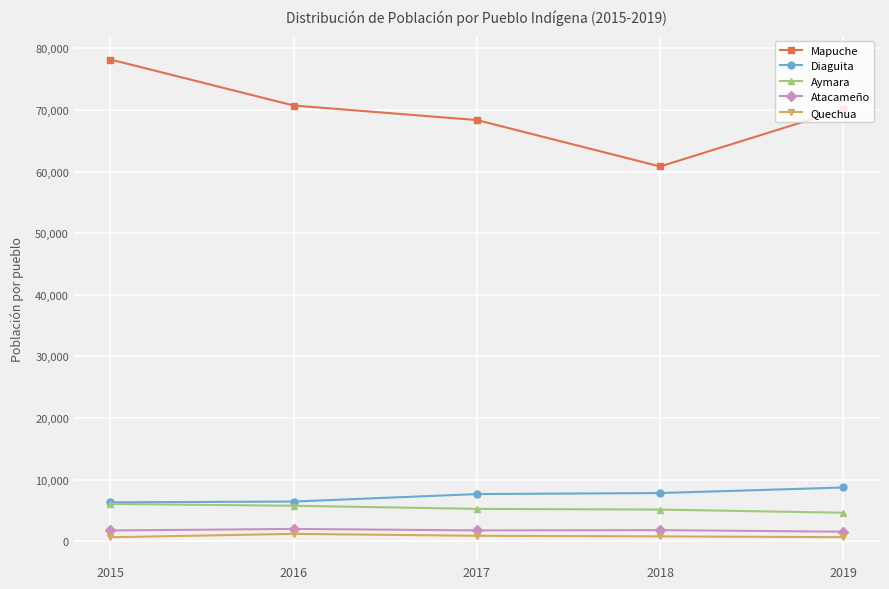

What are all the series names shown in the legend?

Mapuche, Diaguita, Aymara, Atacameño, Quechua